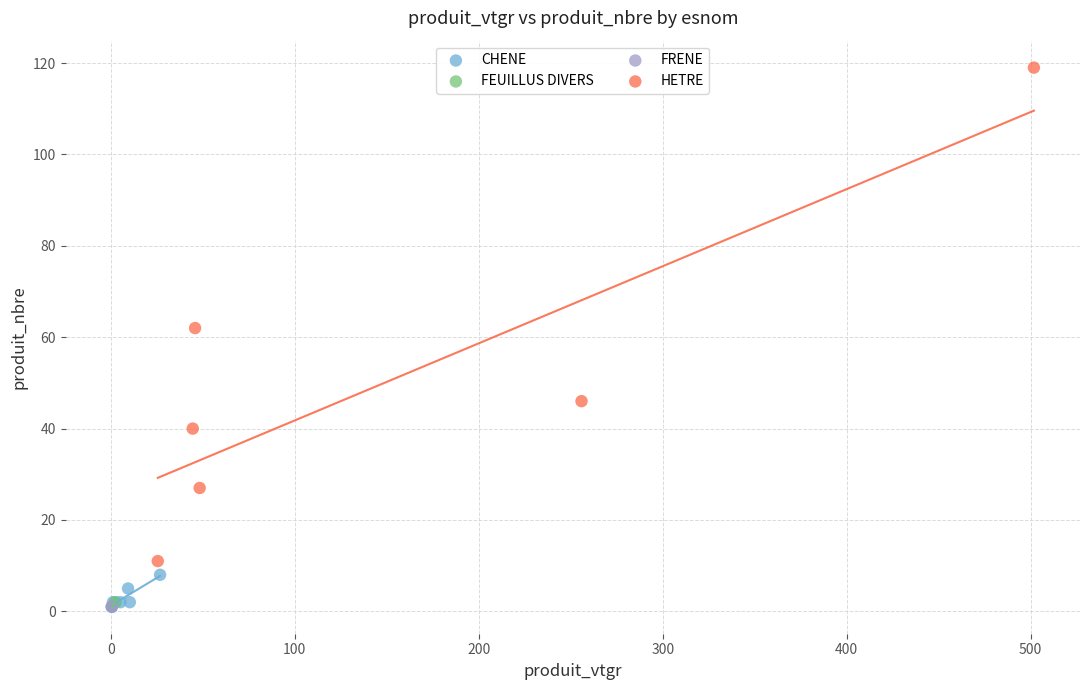

What are all the series names shown in the legend?

CHENE, FEUILLUS DIVERS, FRENE, HETRE